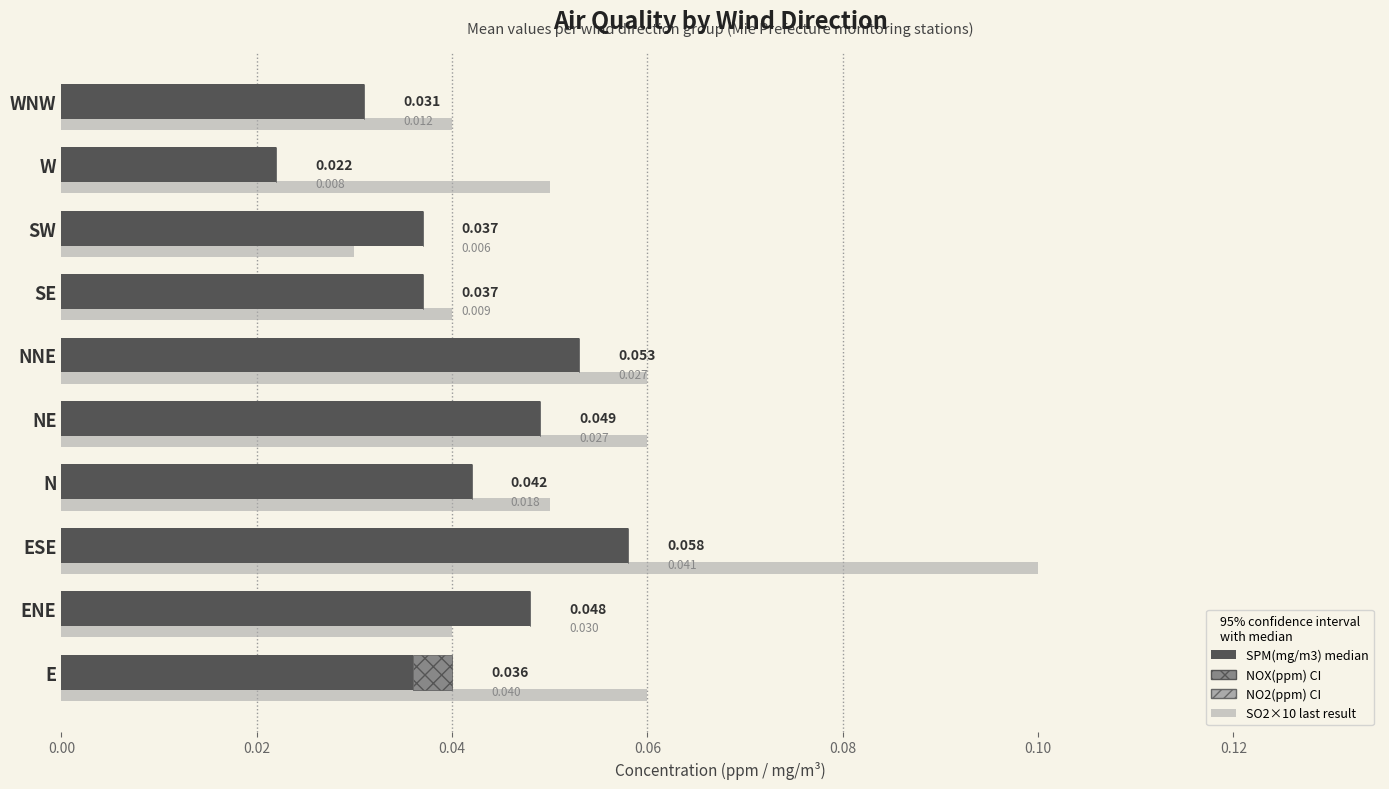

What is the lowest value of the NO2(ppm) range series?

0.6